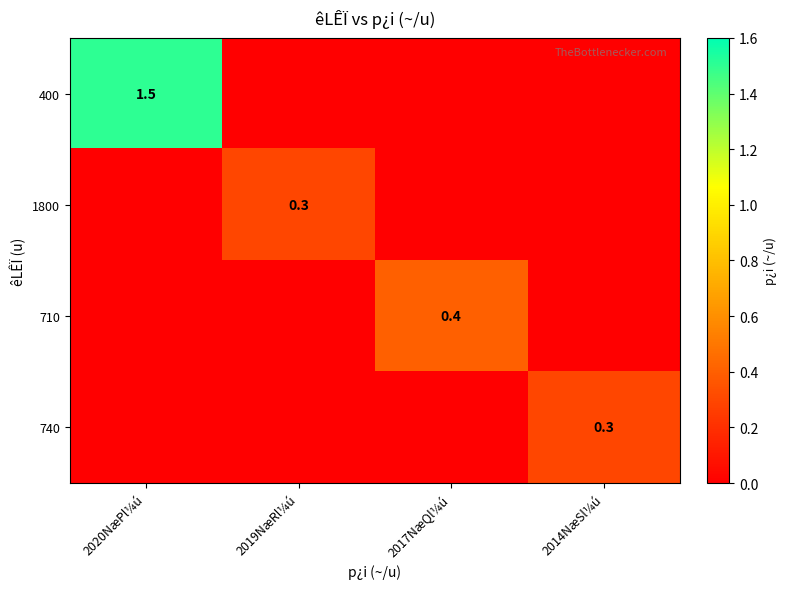

Which has a higher value, 2017NæQl¼ú or 2020NæPl¼ú?

2020NæPl¼ú